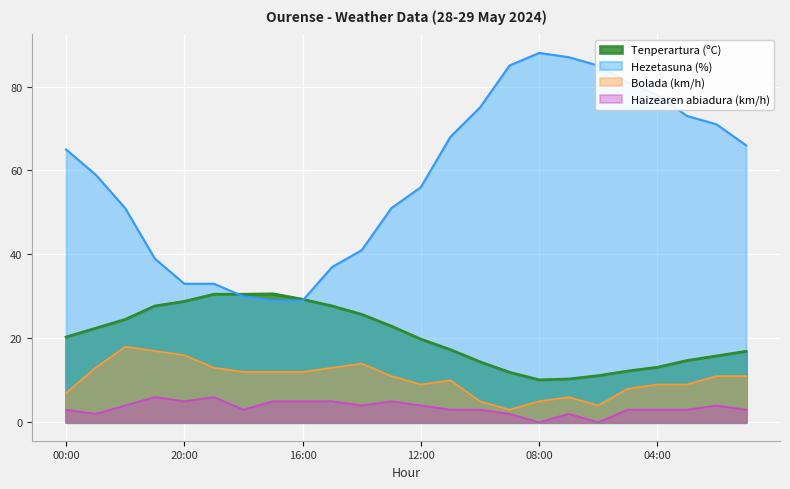

Which series changed the most between 18:00 and 04:00?

Hezetasuna (%)